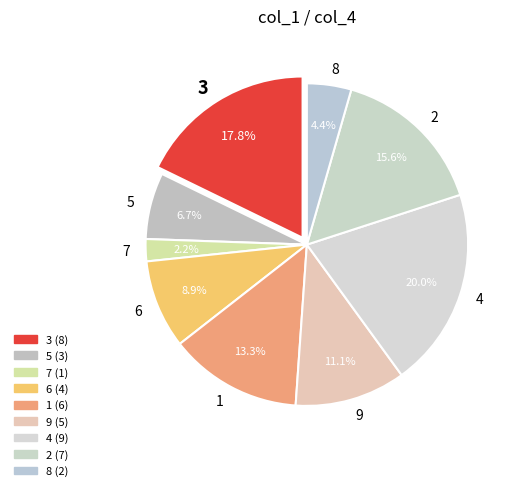

How many slices are in this pie chart?

9